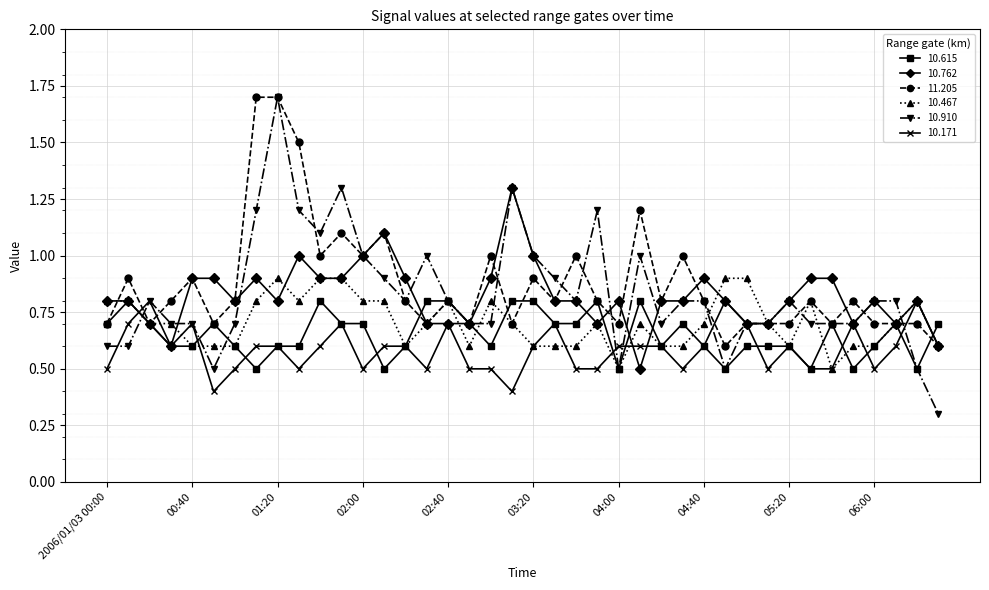

What is the value of the 11.205 point at the 16th from the left?

0.7